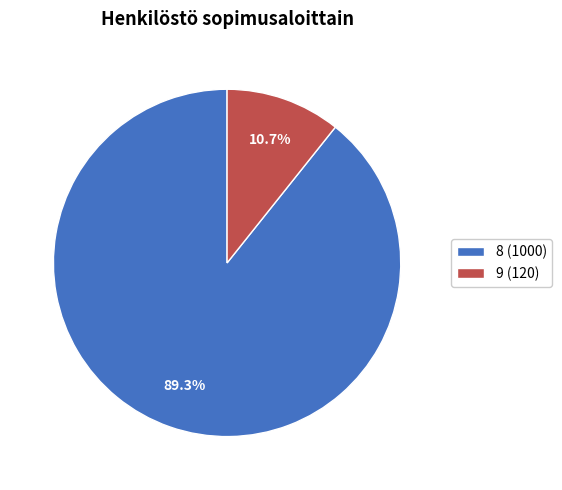

Combined, what portion of the pie is 8 and 9?

100.0%